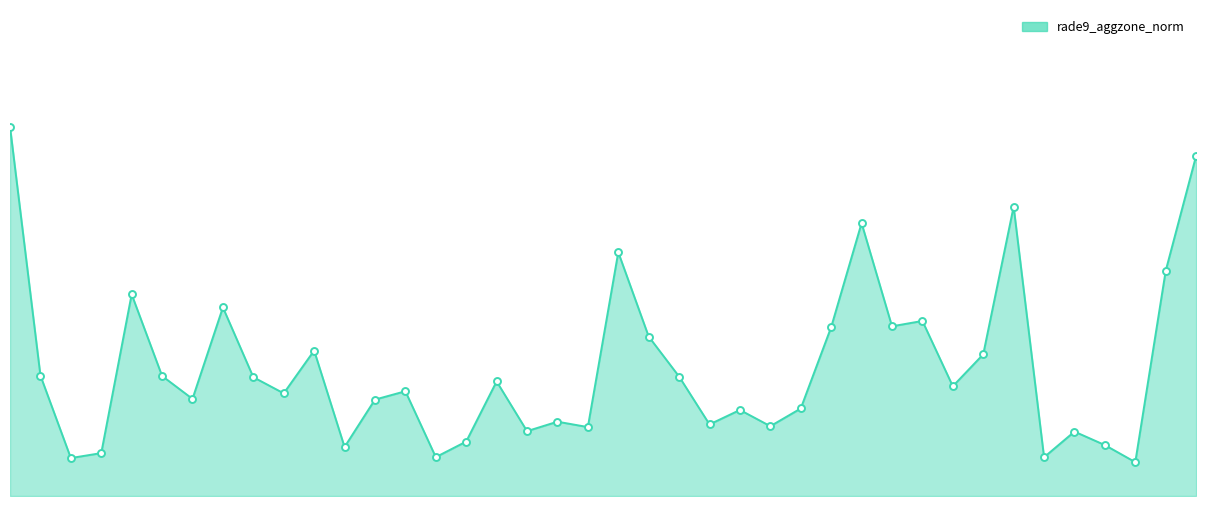

Where is the first local minimum?

710